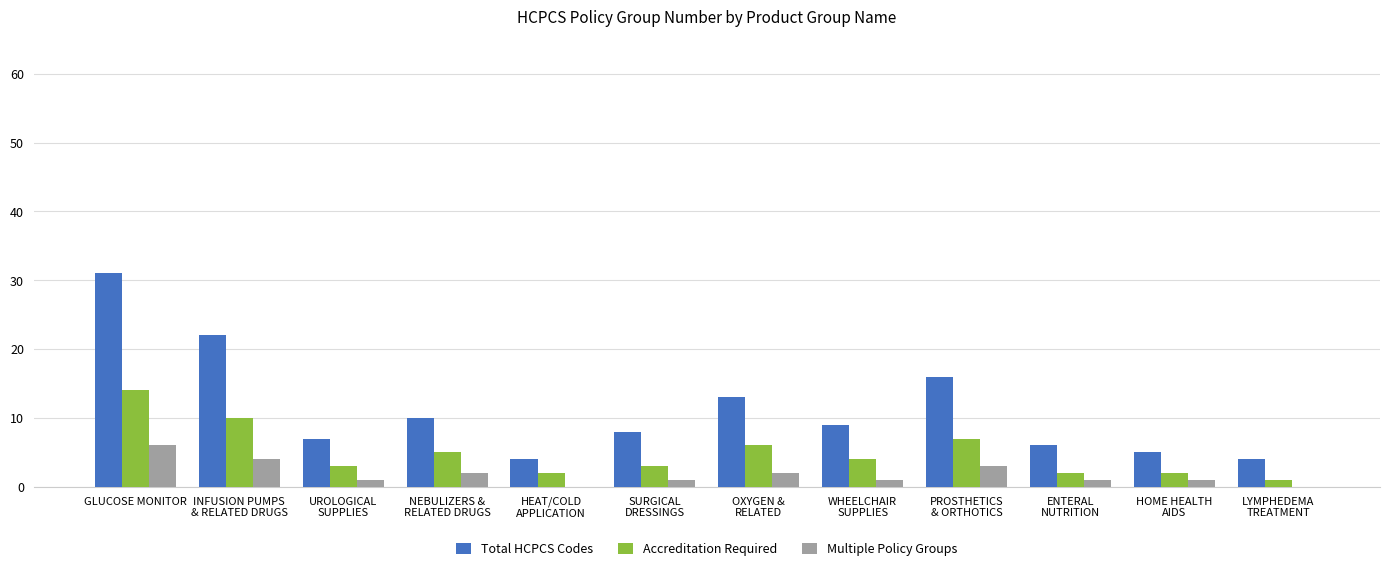

What is the maximum value for Total HCPCS Codes?

31